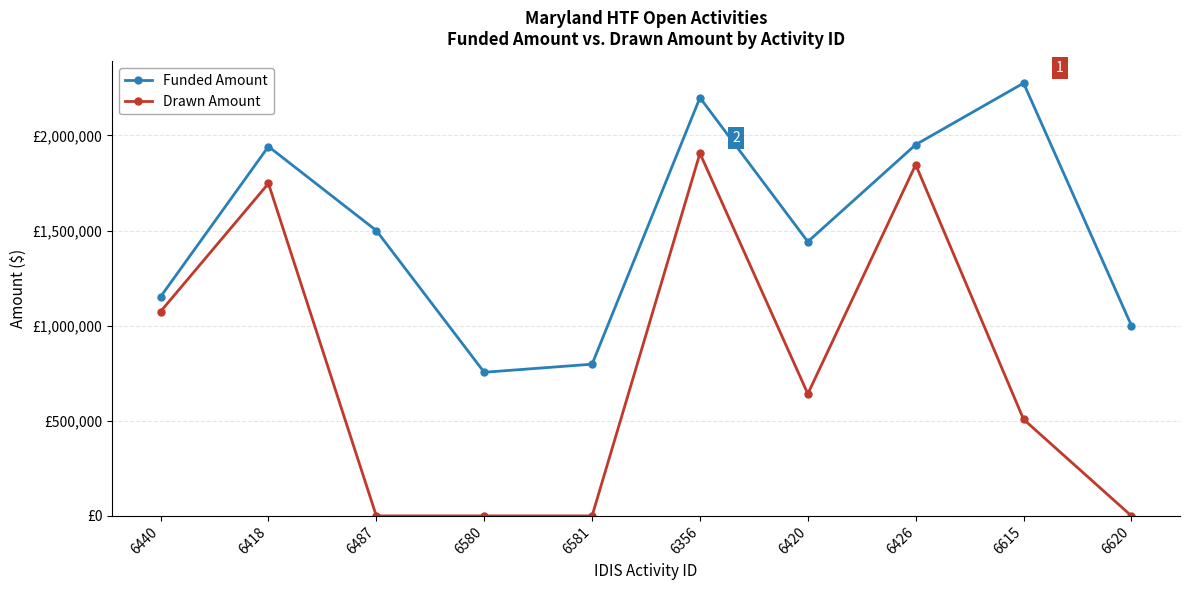

At which category is the sum across all series the highest?

6356